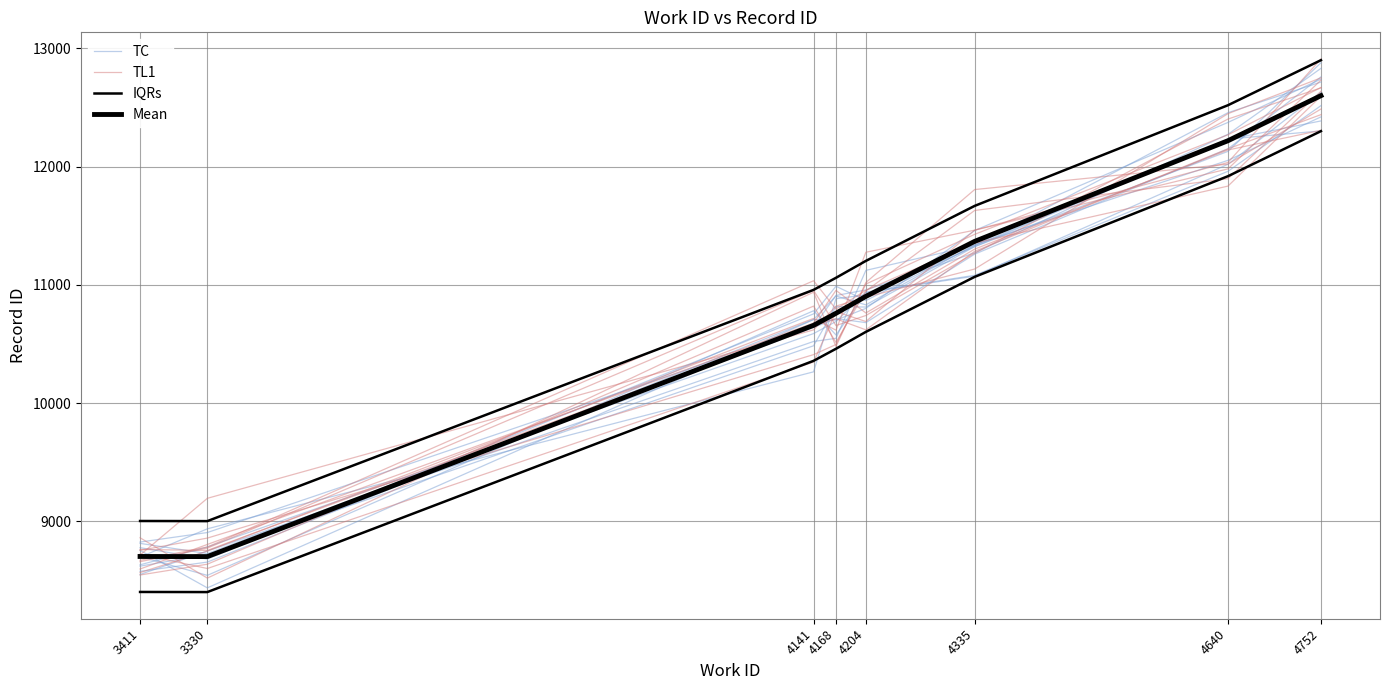

What is the sum of all IQRs values?

88315.0